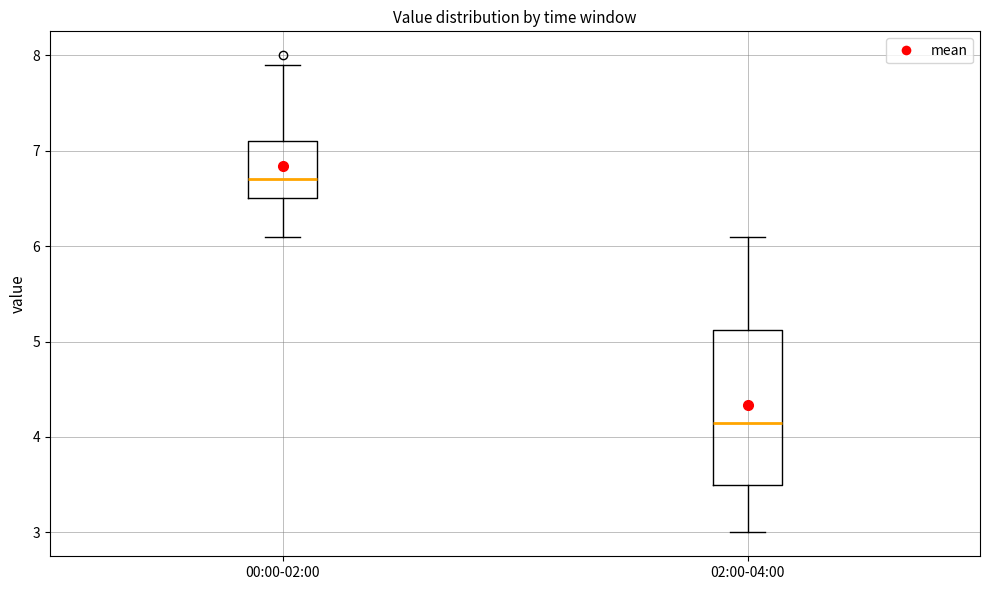

Comparing the boxes themselves (not the whiskers), which one is the tallest?

02:00-04:00